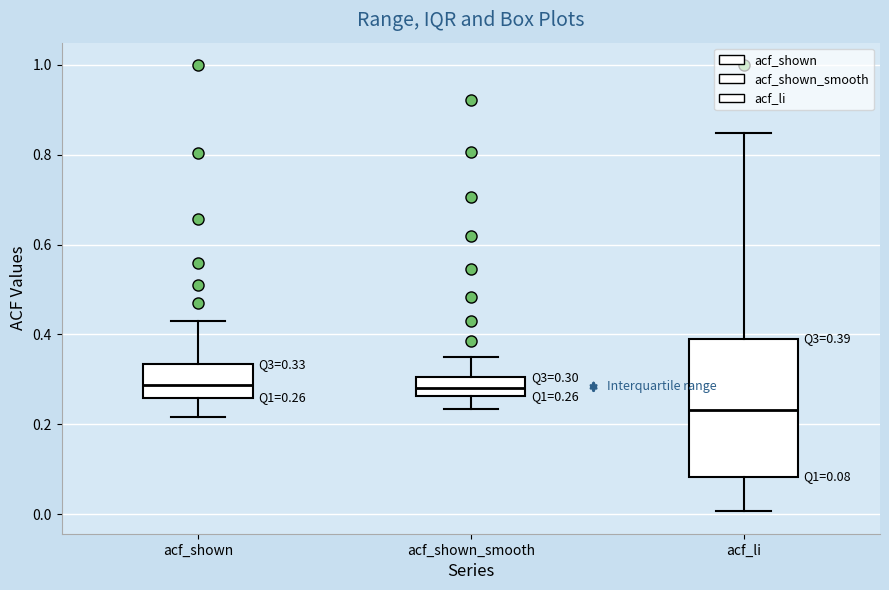

Which box is the tallest, from its lower edge to its upper edge?

acf_li